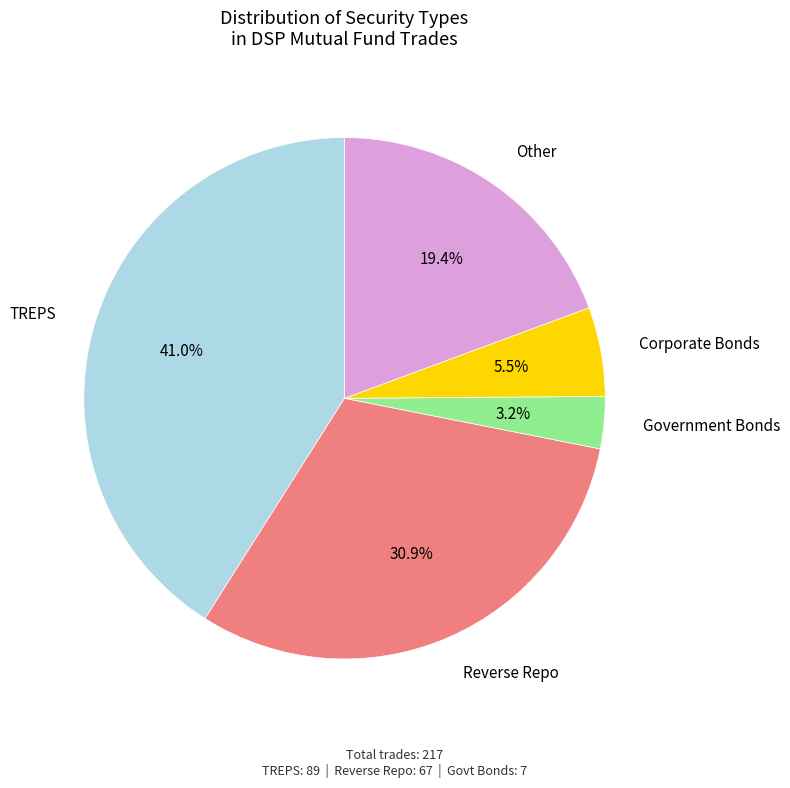

Is there a majority slice in this chart?

No